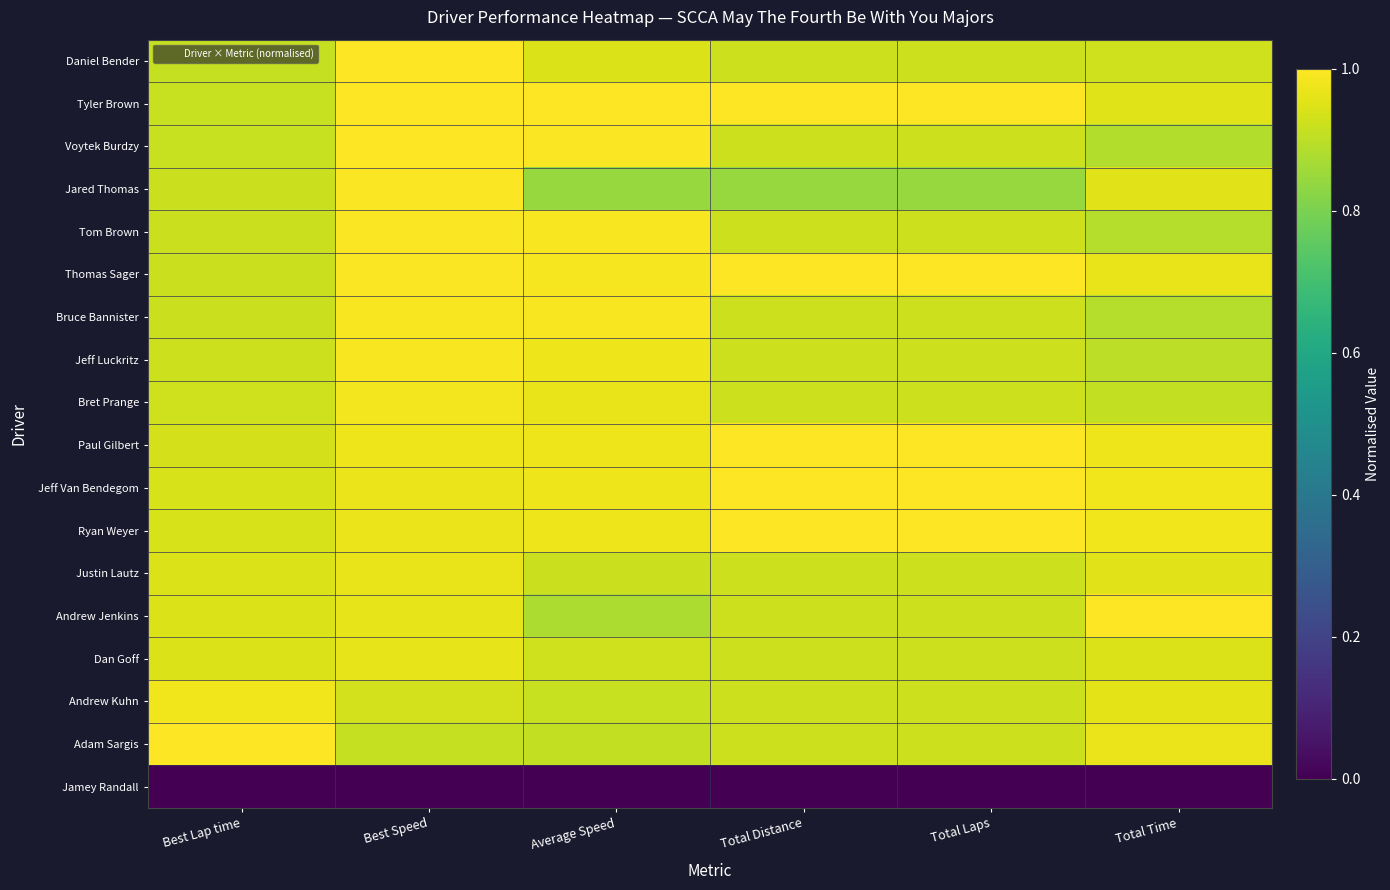

Reading right to left, what are all the values shown in this chart?

Daniel Bender: Total Time=0.9	Total Laps=0.9	Total Distance=0.9	Average Speed=0.9	Best Speed=1.0	Best Lap time=0.9
Tyler Brown: Total Time=1.0	Total Laps=1.0	Total Distance=1.0	Average Speed=1.0	Best Speed=1.0	Best Lap time=0.9
Voytek Burdzy: Total Time=0.9	Total Laps=0.9	Total Distance=0.9	Average Speed=1.0	Best Speed=1.0	Best Lap time=0.9
Jared Thomas: Total Time=1.0	Total Laps=0.8	Total Distance=0.8	Average Speed=0.8	Best Speed=1.0	Best Lap time=0.9
Tom Brown: Total Time=0.9	Total Laps=0.9	Total Distance=0.9	Average Speed=1.0	Best Speed=1.0	Best Lap time=0.9
Thomas Sager: Total Time=1.0	Total Laps=1.0	Total Distance=1.0	Average Speed=1.0	Best Speed=1.0	Best Lap time=0.9
Bruce Bannister: Total Time=0.9	Total Laps=0.9	Total Distance=0.9	Average Speed=1.0	Best Speed=1.0	Best Lap time=0.9
Jeff Luckritz: Total Time=0.9	Total Laps=0.9	Total Distance=0.9	Average Speed=1.0	Best Speed=1.0	Best Lap time=0.9
Bret Prange: Total Time=0.9	Total Laps=0.9	Total Distance=0.9	Average Speed=1.0	Best Speed=1.0	Best Lap time=0.9
Paul Gilbert: Total Time=1.0	Total Laps=1.0	Total Distance=1.0	Average Speed=1.0	Best Speed=1.0	Best Lap time=0.9
Jeff Van Bendegom: Total Time=1.0	Total Laps=1.0	Total Distance=1.0	Average Speed=1.0	Best Speed=1.0	Best Lap time=0.9
Ryan Weyer: Total Time=1.0	Total Laps=1.0	Total Distance=1.0	Average Speed=1.0	Best Speed=1.0	Best Lap time=0.9
Justin Lautz: Total Time=1.0	Total Laps=0.9	Total Distance=0.9	Average Speed=0.9	Best Speed=1.0	Best Lap time=0.9
Andrew Jenkins: Total Time=1.0	Total Laps=0.9	Total Distance=0.9	Average Speed=0.9	Best Speed=1.0	Best Lap time=0.9
Dan Goff: Total Time=0.9	Total Laps=0.9	Total Distance=0.9	Average Speed=0.9	Best Speed=1.0	Best Lap time=0.9
Andrew Kuhn: Total Time=1.0	Total Laps=0.9	Total Distance=0.9	Average Speed=0.9	Best Speed=0.9	Best Lap time=1.0
Adam Sargis: Total Time=1.0	Total Laps=0.9	Total Distance=0.9	Average Speed=0.9	Best Speed=0.9	Best Lap time=1.0
Jamey Randall: Total Time=0.0	Total Laps=0.0	Total Distance=0.0	Average Speed=0.0	Best Speed=0.0	Best Lap time=0.0